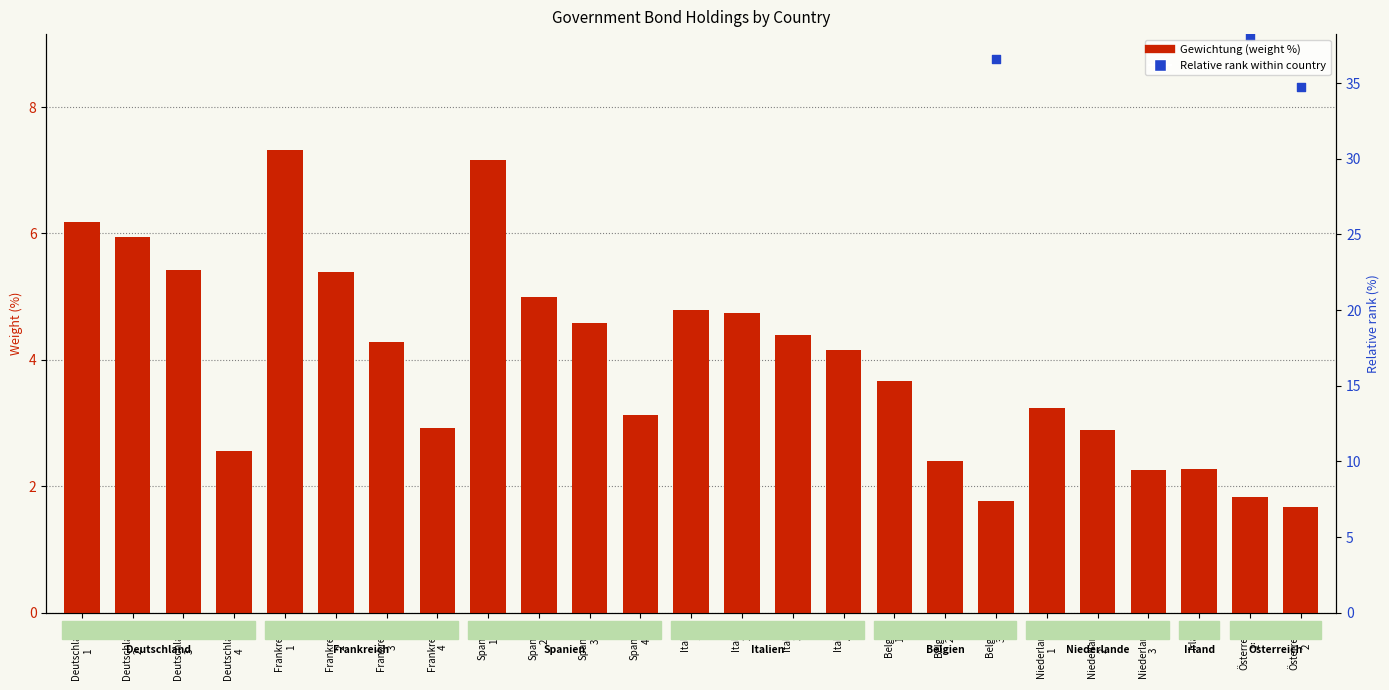

Which series reaches the minimum Y coordinate?

Gewichtung (%)